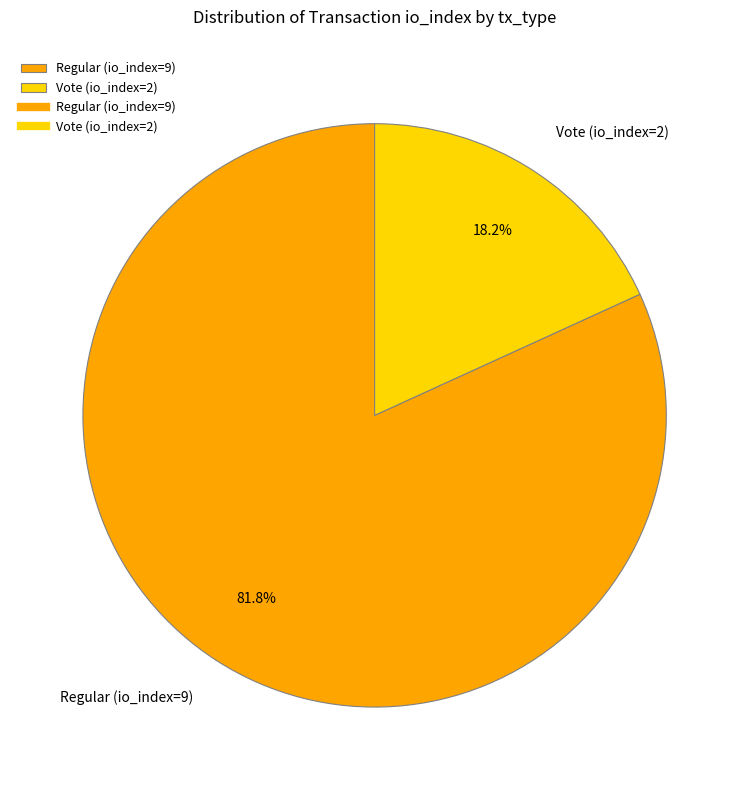

To the nearest percent, what percentage of the pie is Vote (io_index=2)?

18%